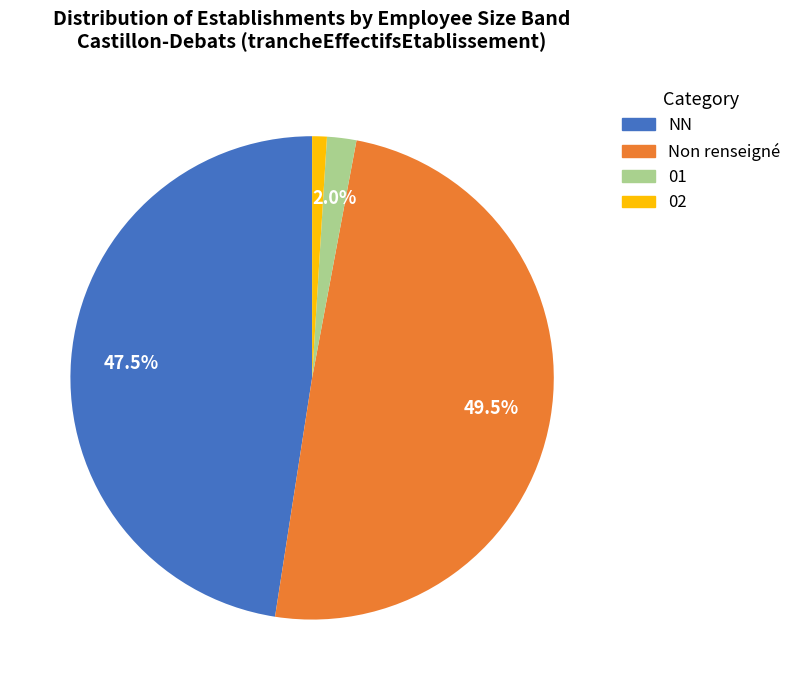

Is there any slice that represents more than half of the pie?

No